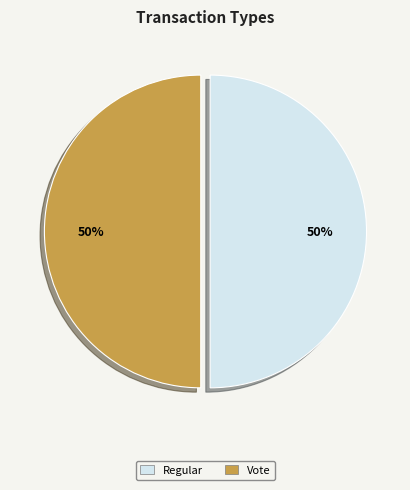

Combined, do Regular and Vote account for over 50%?

Yes